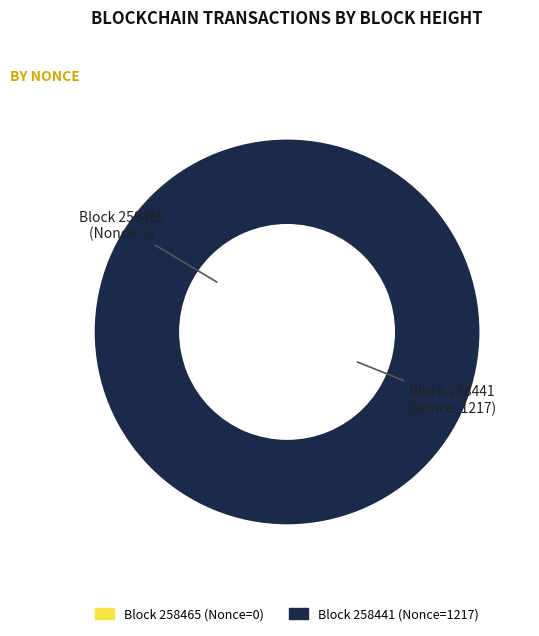

Does 258465 represent more than half of the total?

No